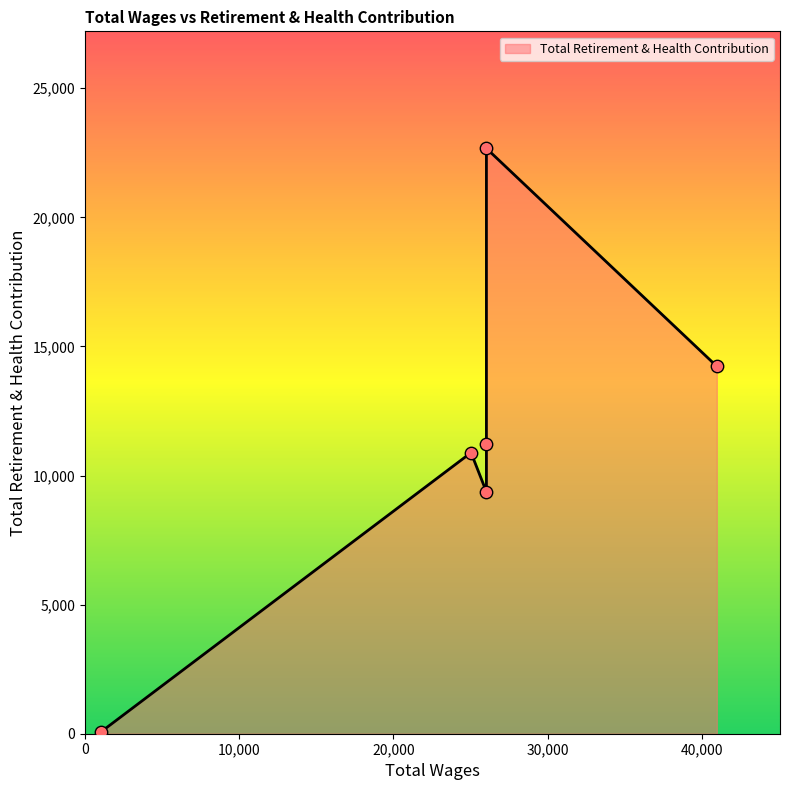

What is the change in value from 26038.0 to 25041.0?

-11785